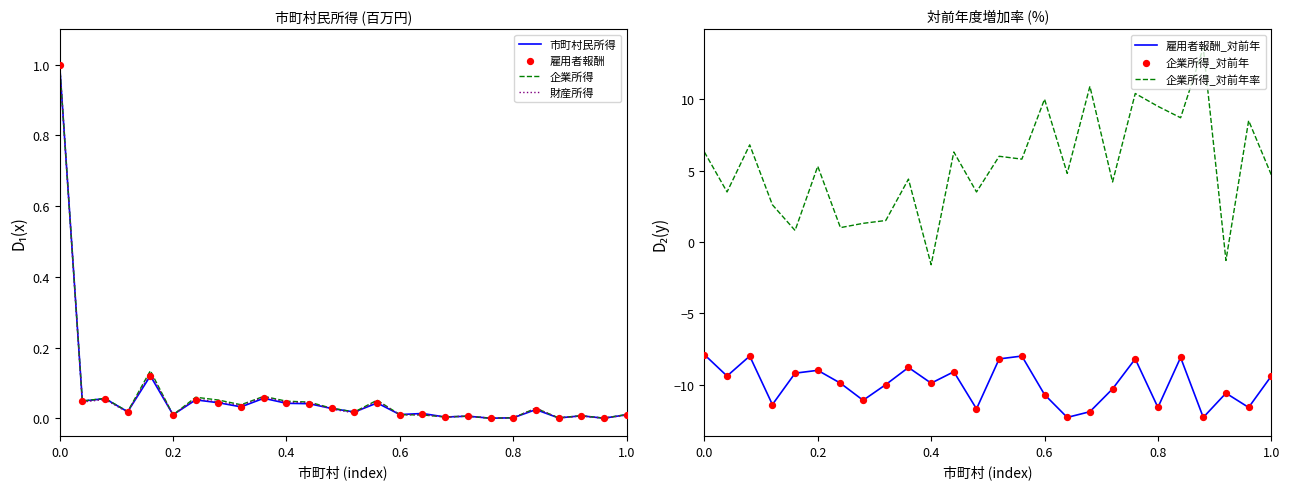

The 企業所得 series shows 0.0 at 0.8. True or false?

True